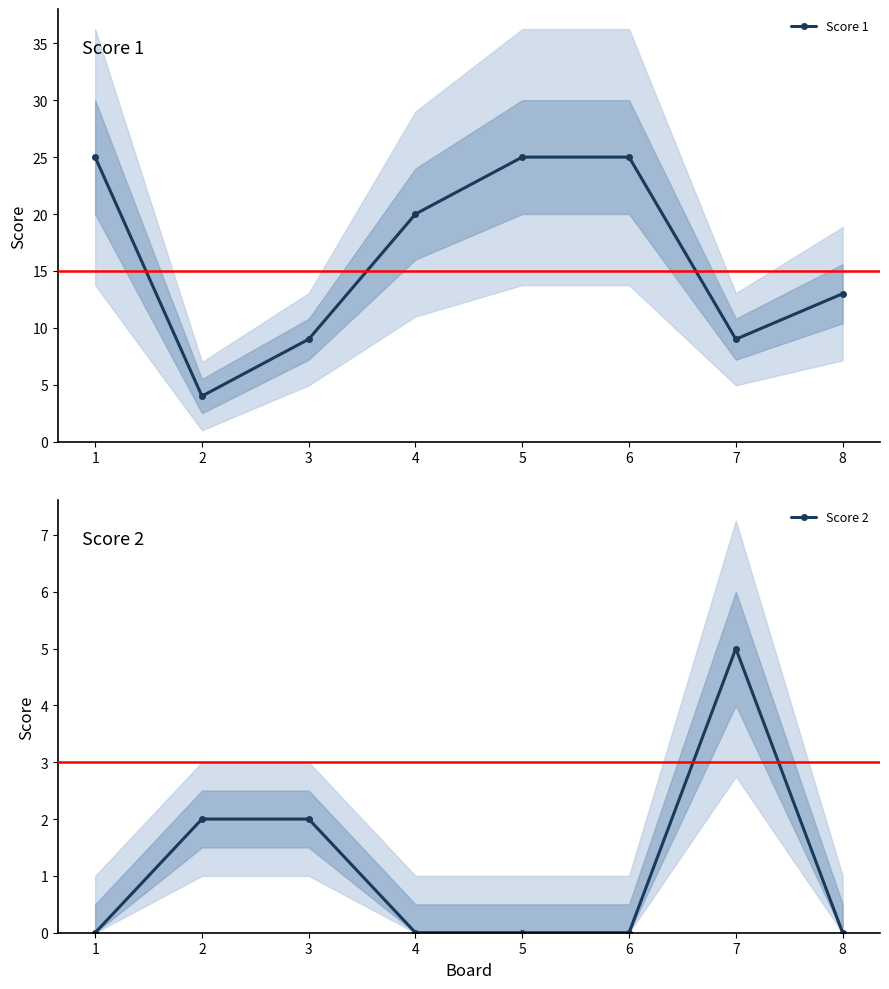

What is the value of the Score 2 point at the 7th from the left?

5